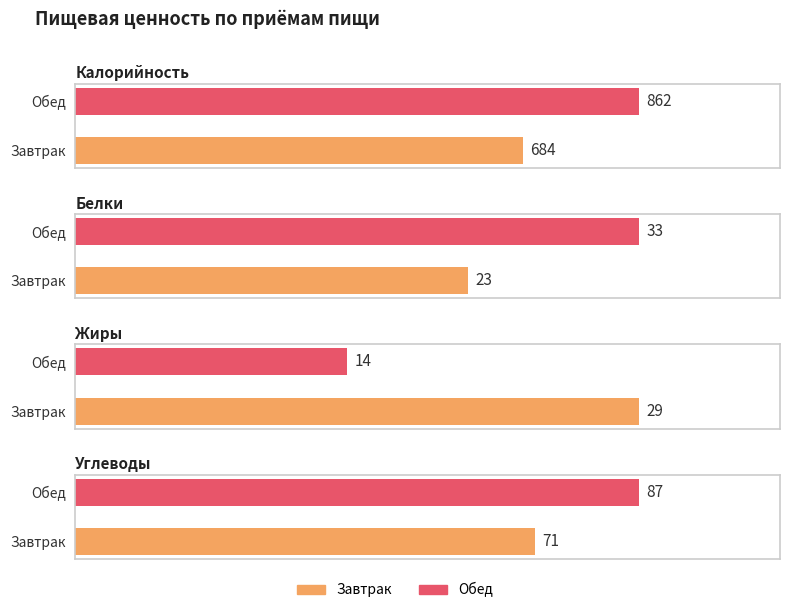

How many data points in Жиры are less than 29?

1